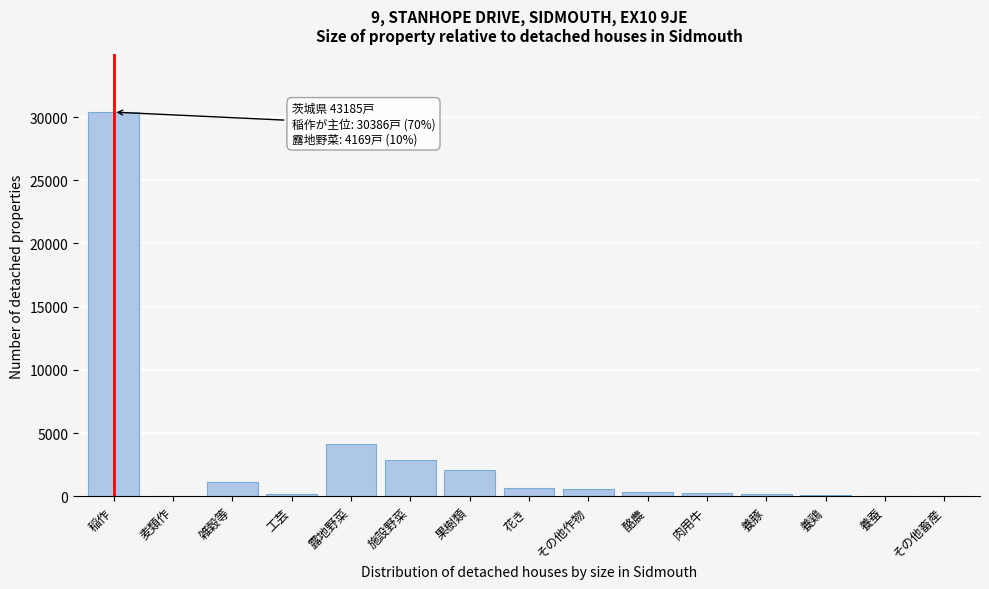

What is the sum of all values?

43185